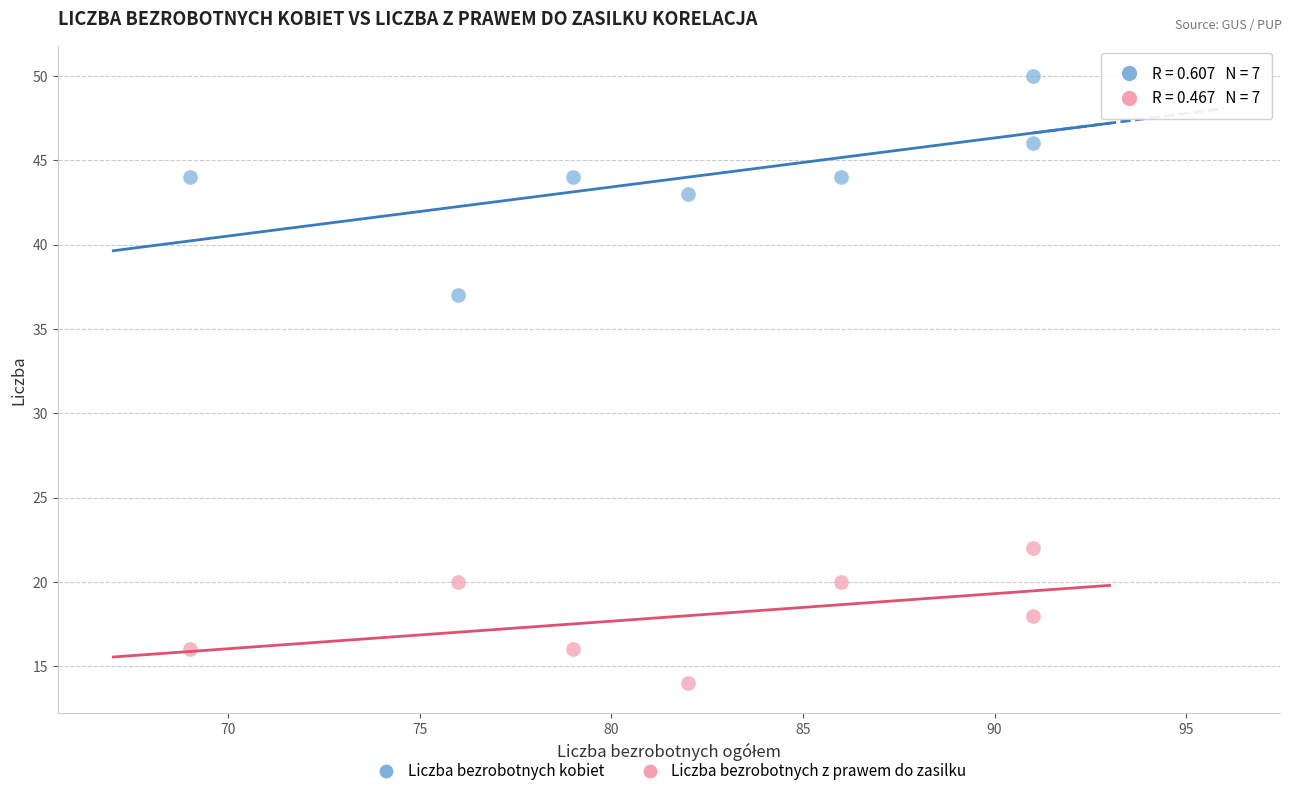

Across all series, what Y value is closest to 32?

37